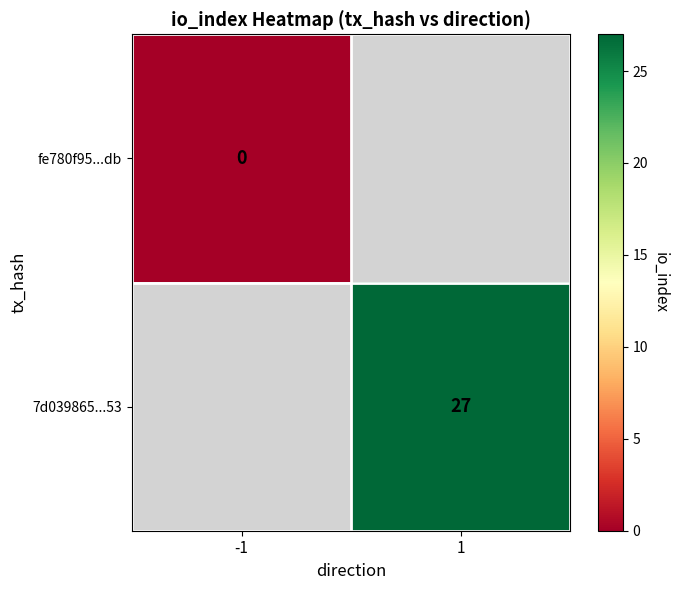

The value of 7d039865...53 at 1 is 18.0. True or false?

False